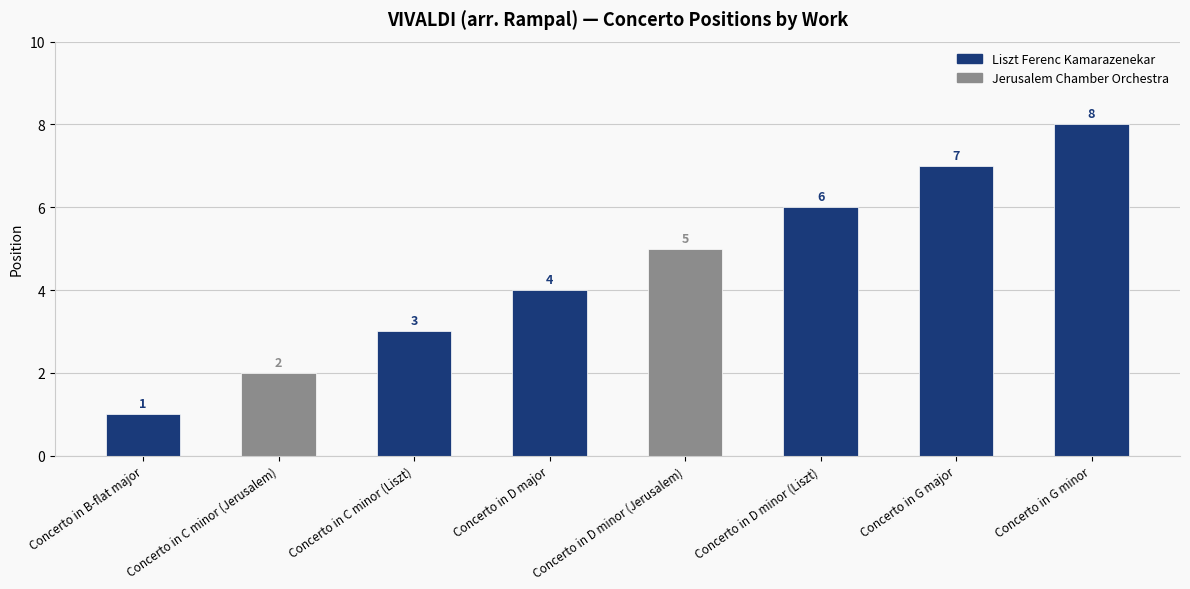

Are the bars grouped side by side (vs. stacked)?

No